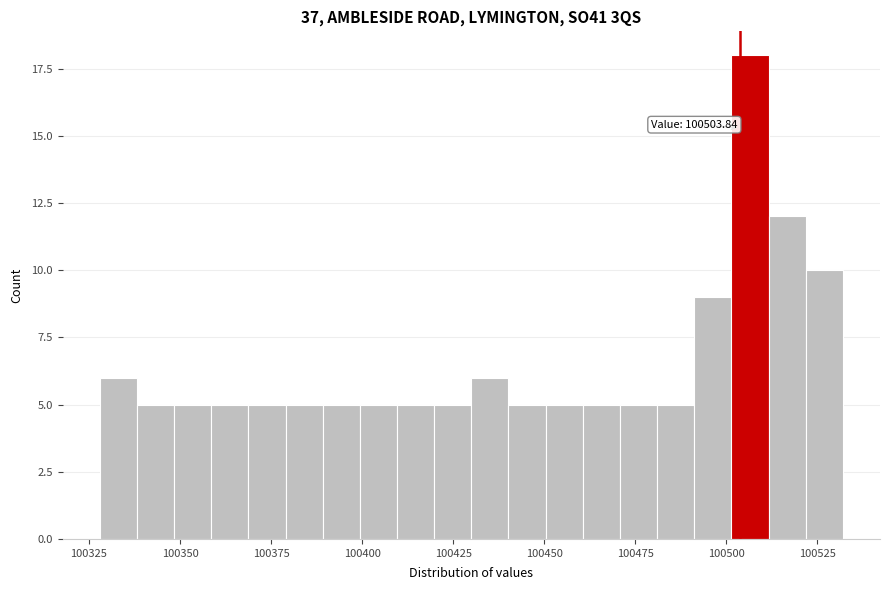

Around what value on the x-axis is the tallest bar? Give the approximate position of its centre, as read against the axis.

100505